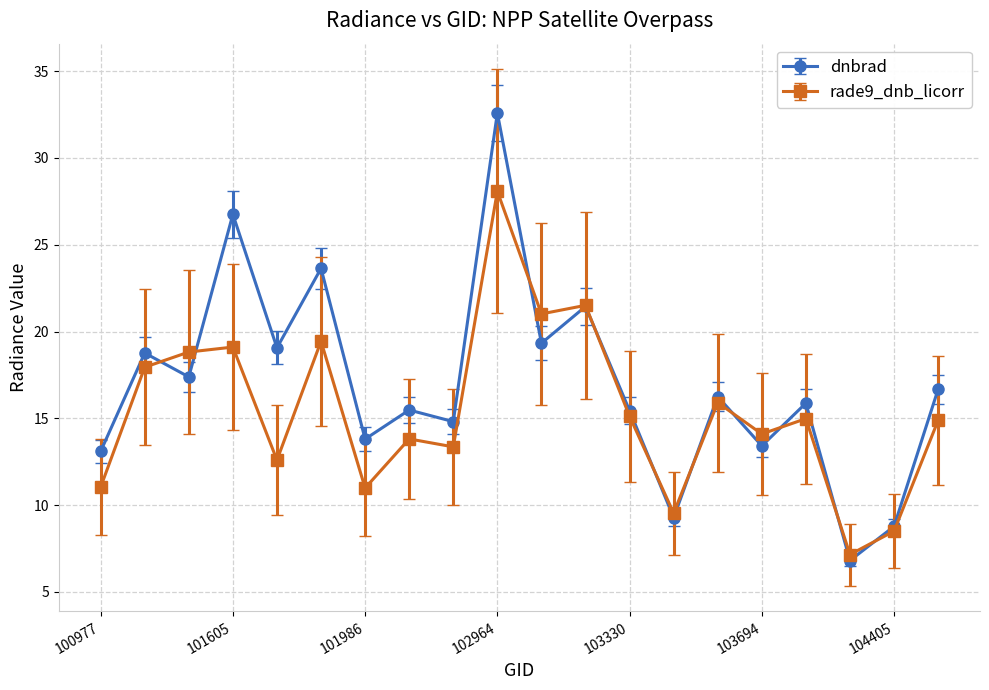

How many interior local valleys does the rade9_dnb_licorr series have?

7